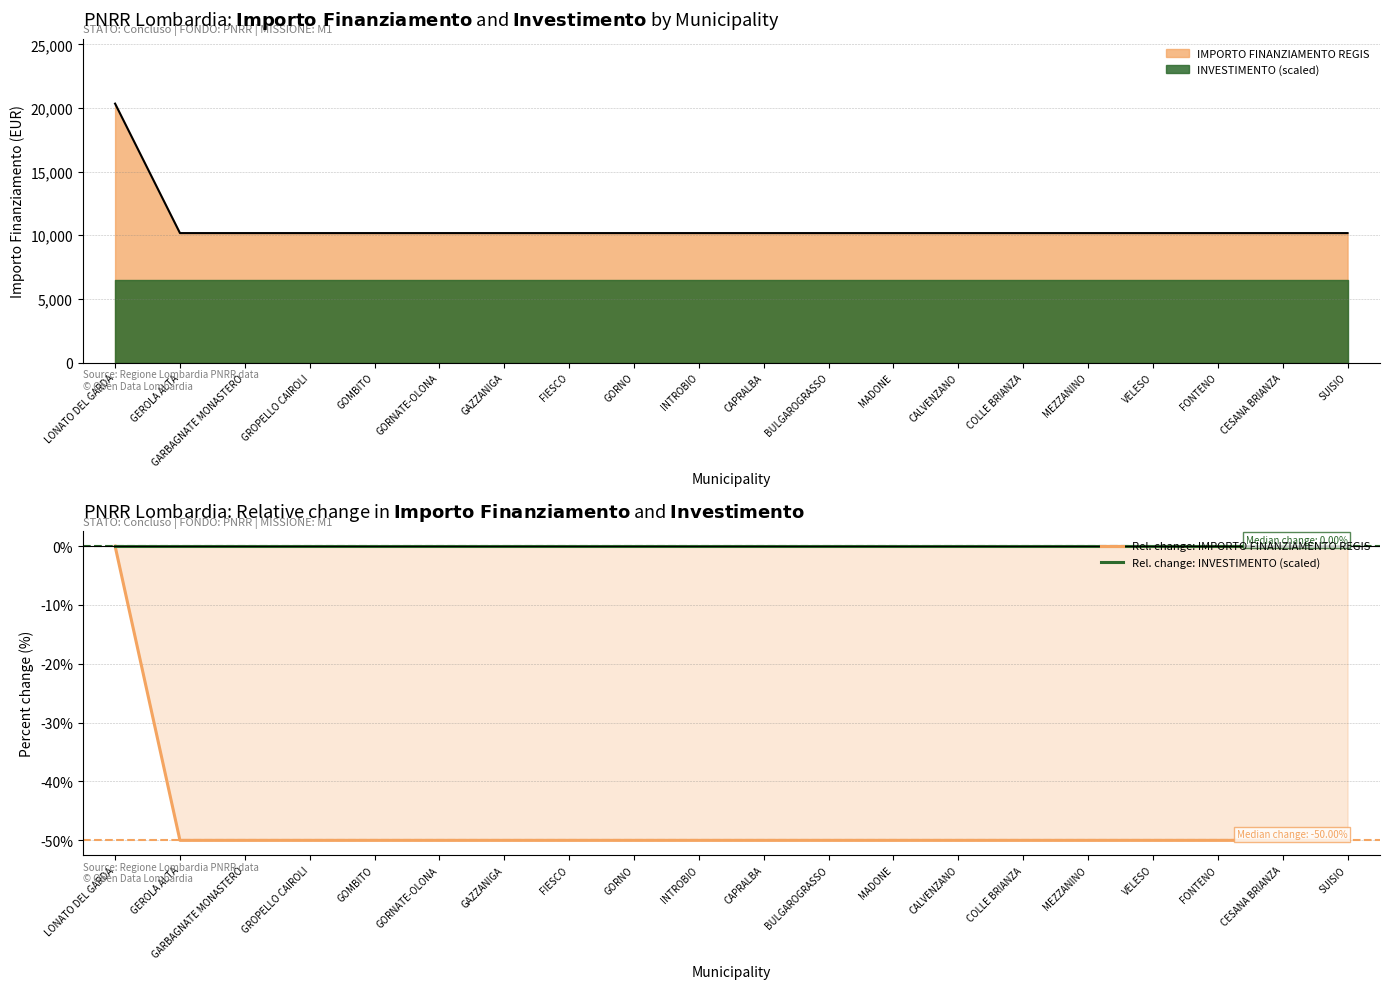

At how many categories does at least one series exceed -8?

20